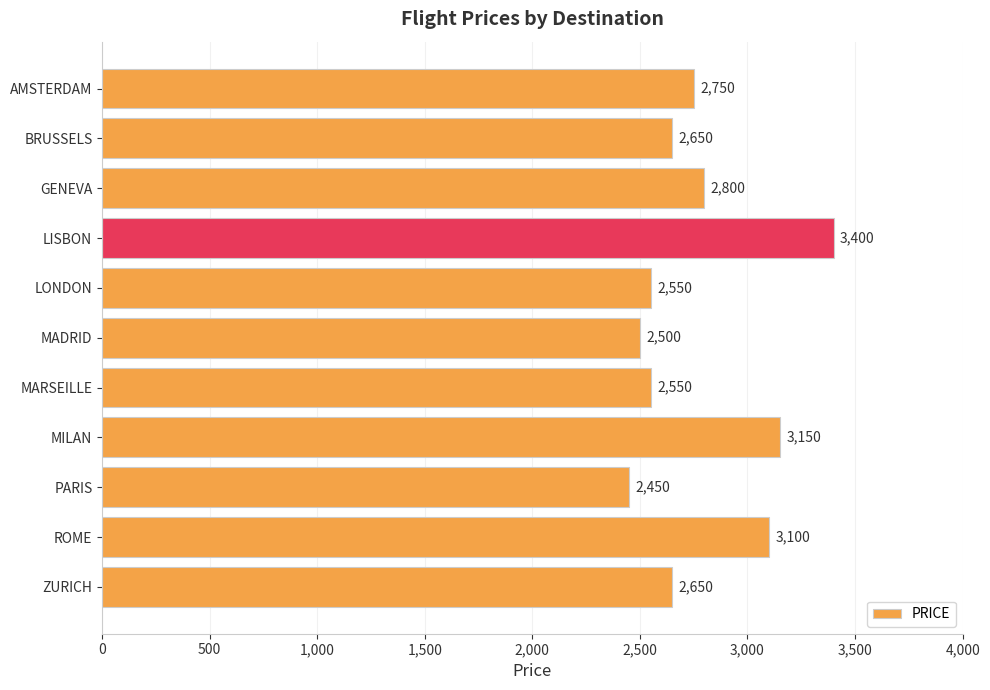

Reading bottom to top, list all the values displayed in this chart.

ZURICH=2650	ROME=3100	PARIS=2450	MILAN=3150	MARSEILLE=2550	MADRID=2500	LONDON=2550	LISBON=3400	GENEVA=2800	BRUSSELS=2650	AMSTERDAM=2750